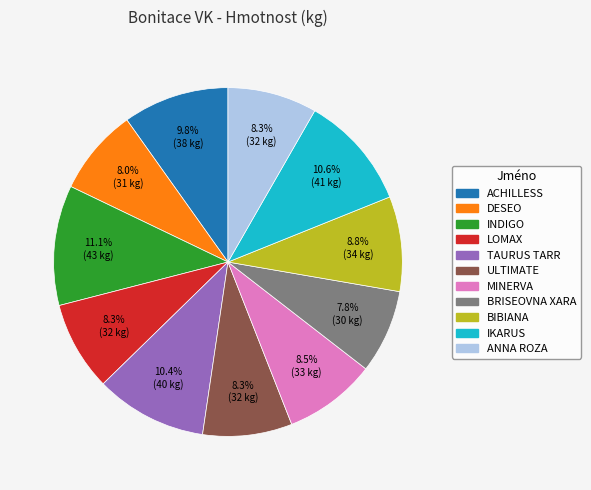

Does INDIGO represent more than half of the total?

No